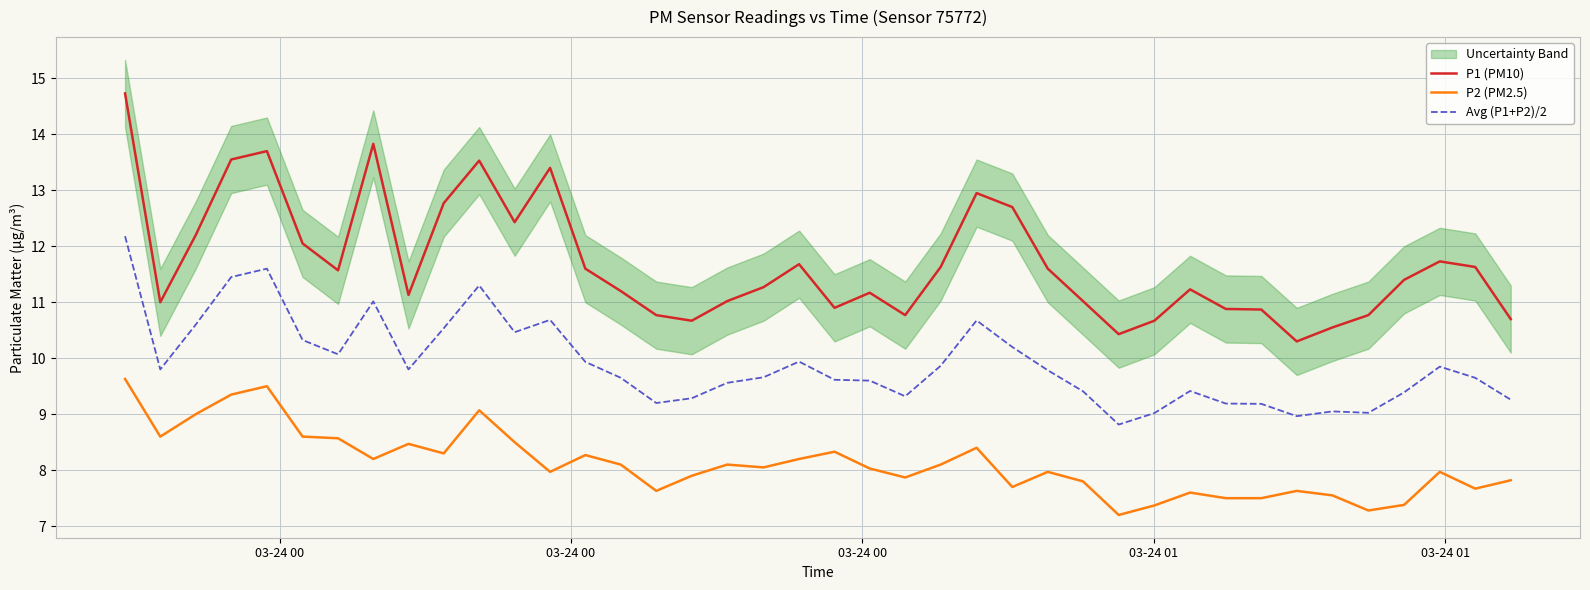

Does the chart have visible grid lines?

Yes